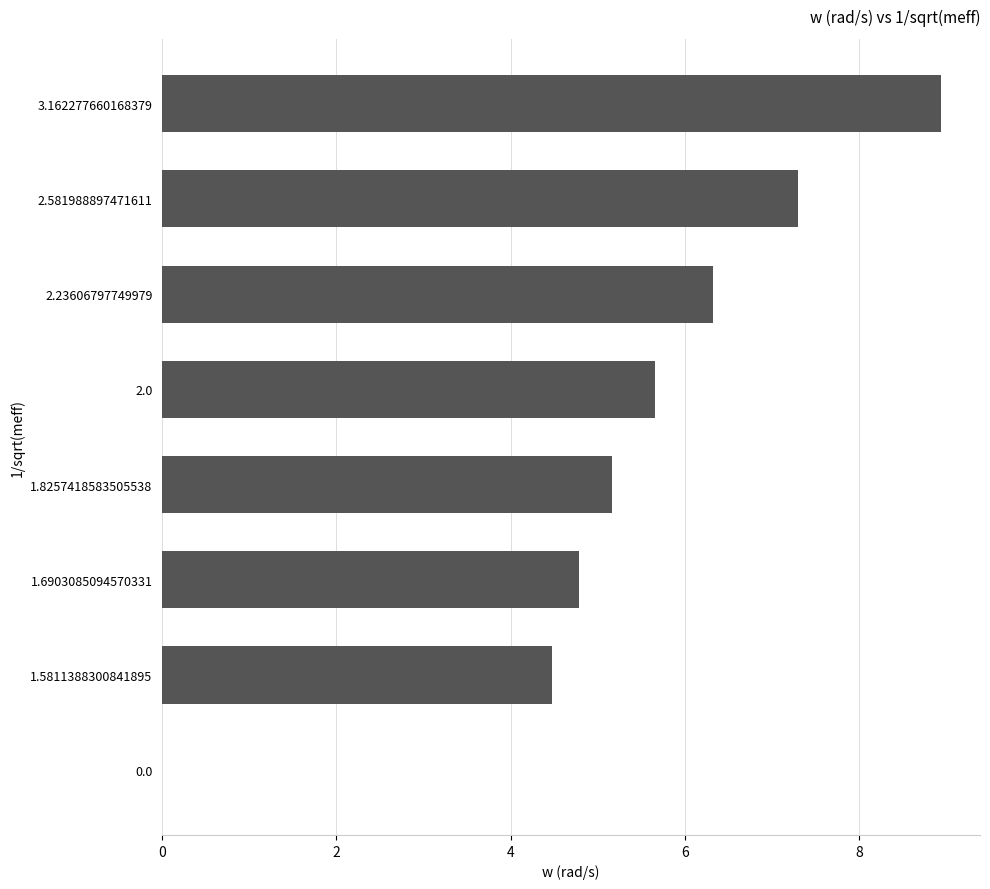

What is the sum of all values?

42.6